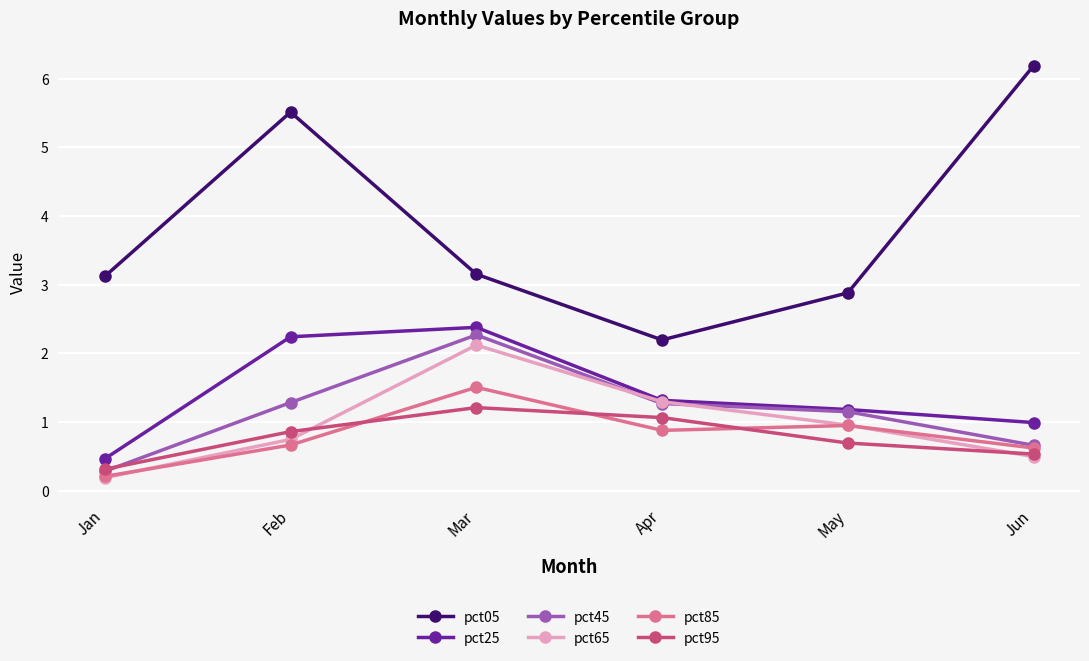

In pct85, how many points are lower than both neighbors (excluding endpoints)?

1